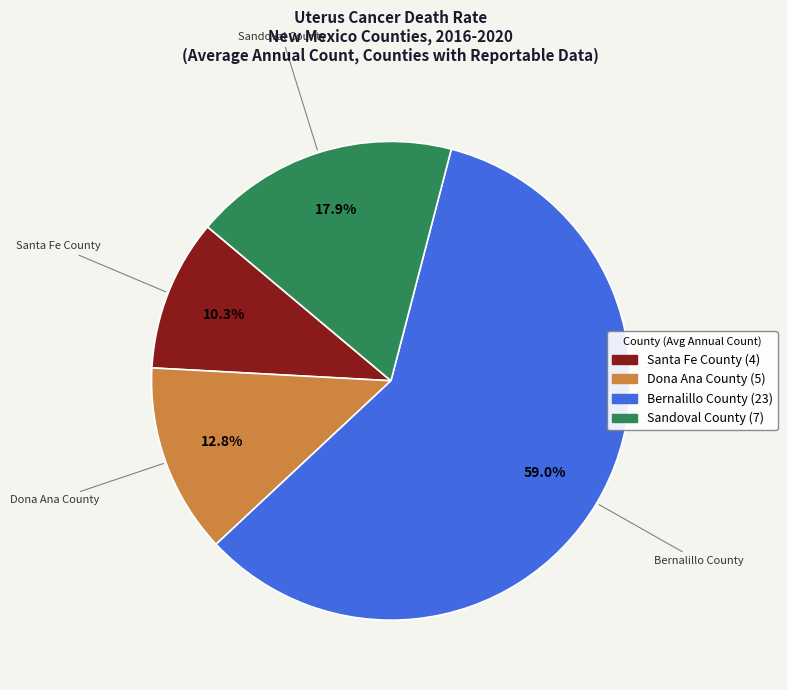

How many slices are in this pie chart?

4